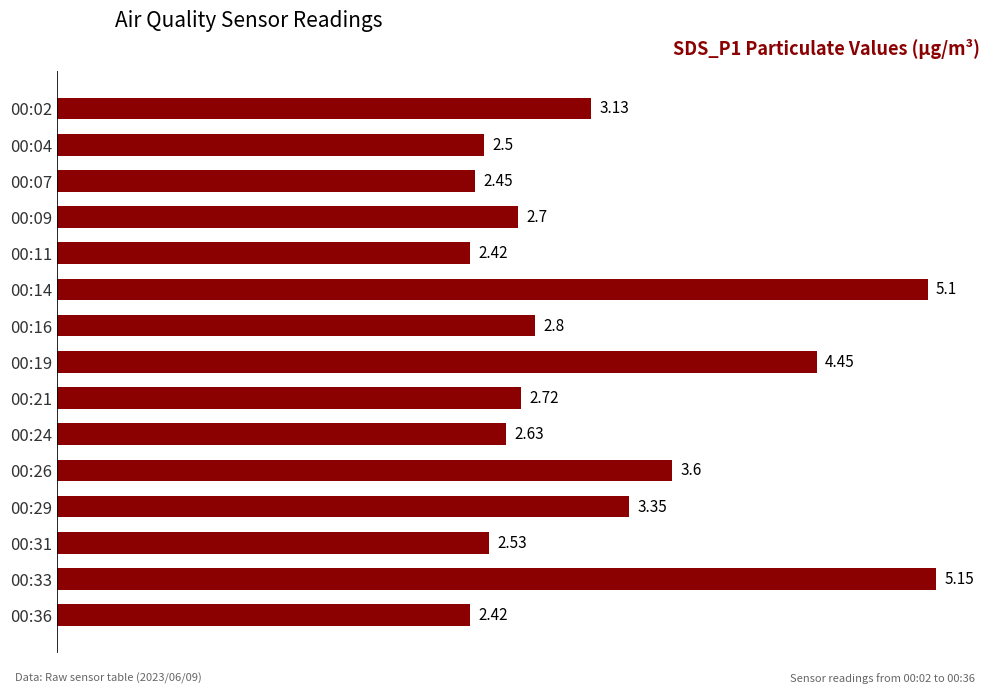

What is the average value?

3.2